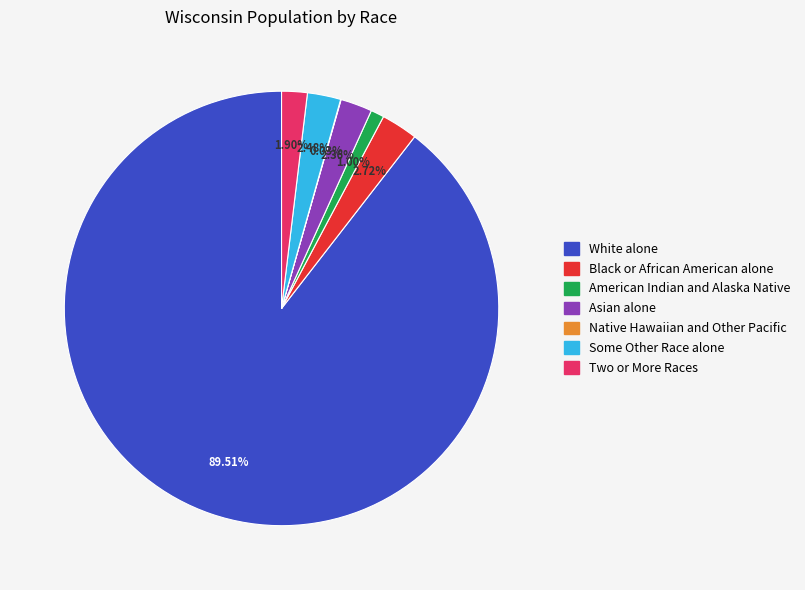

Is there a majority slice in this chart?

Yes